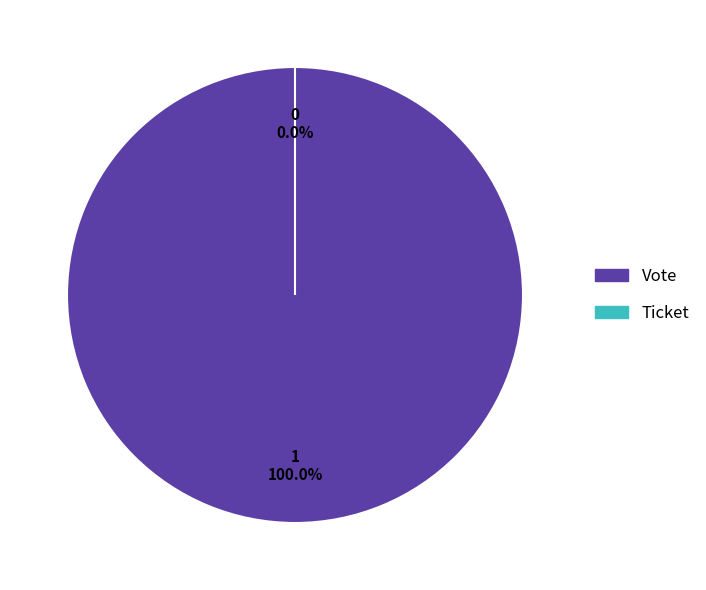

What is the change in value from Vote to Ticket?

-1